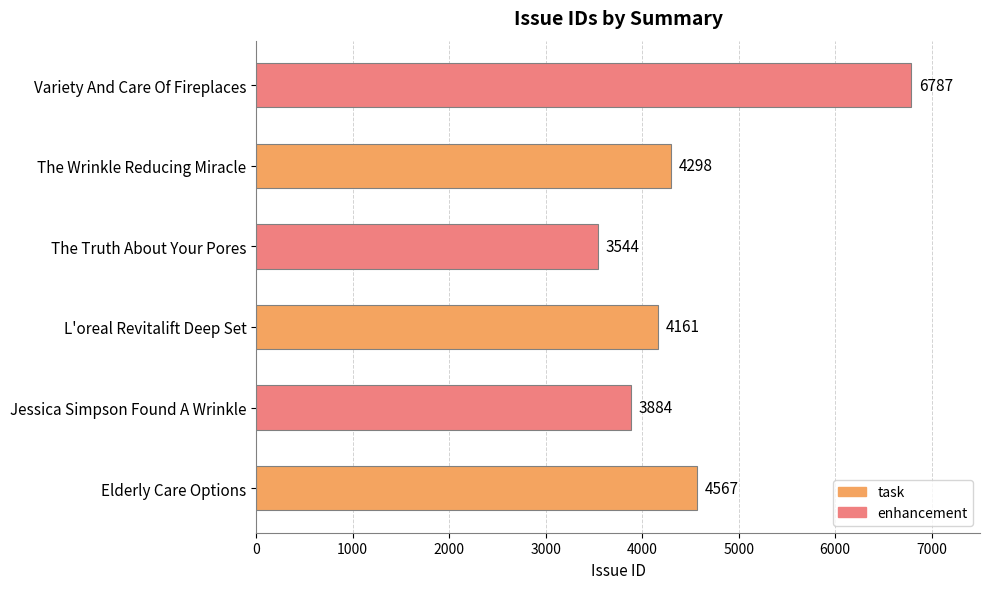

What value does the data have at Elderly Care Options?

4567